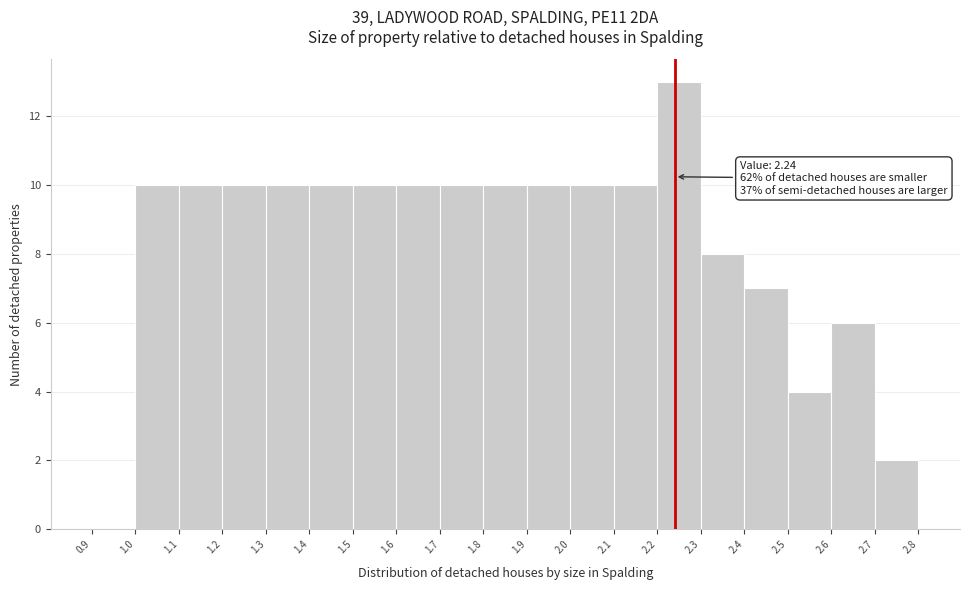

Over which range of the x-axis is the bar tallest?

2.2 to 2.3